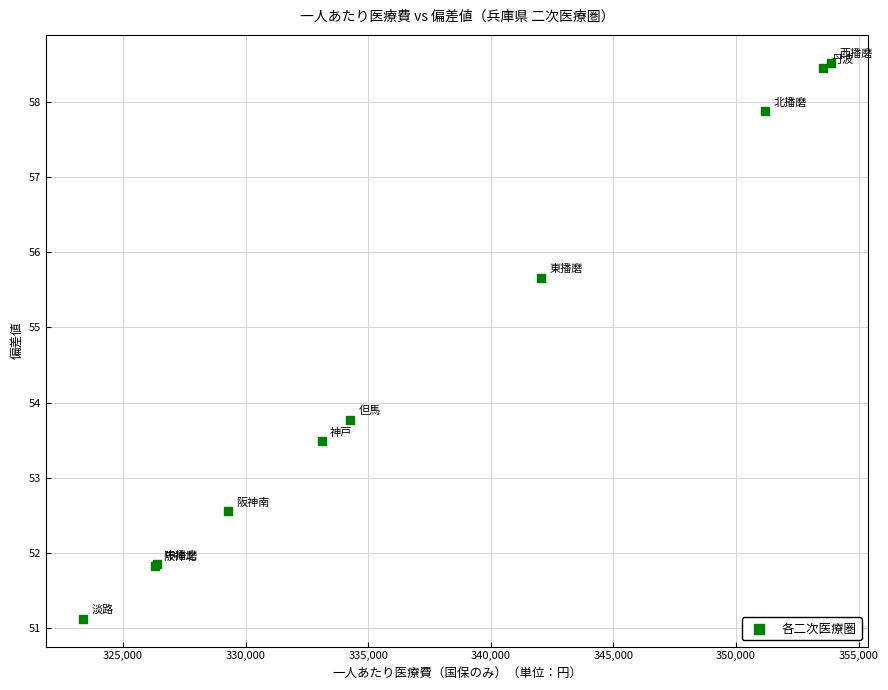

What Y value in the scatter plot is closest to 54?

53.8